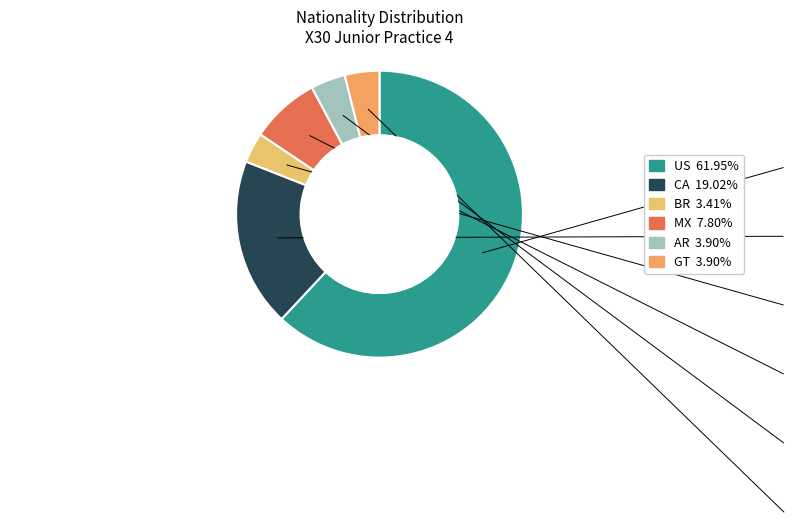

How many segments does this pie chart have?

6